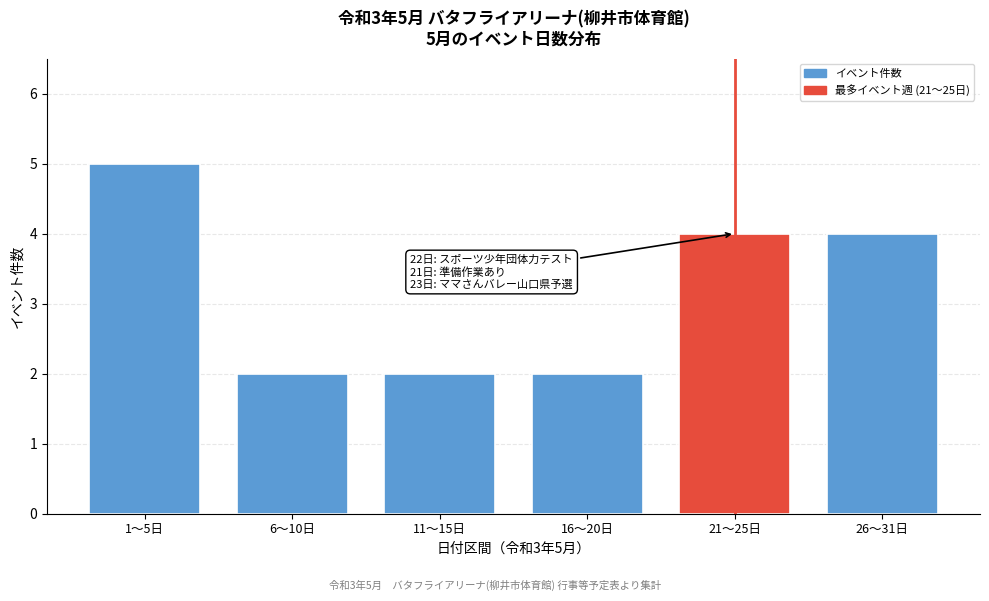

Reading left to right, transcribe all the data shown in this chart.

1～5日=5	6～10日=2	11～15日=2	16～20日=2	21～25日=4	26～31日=4